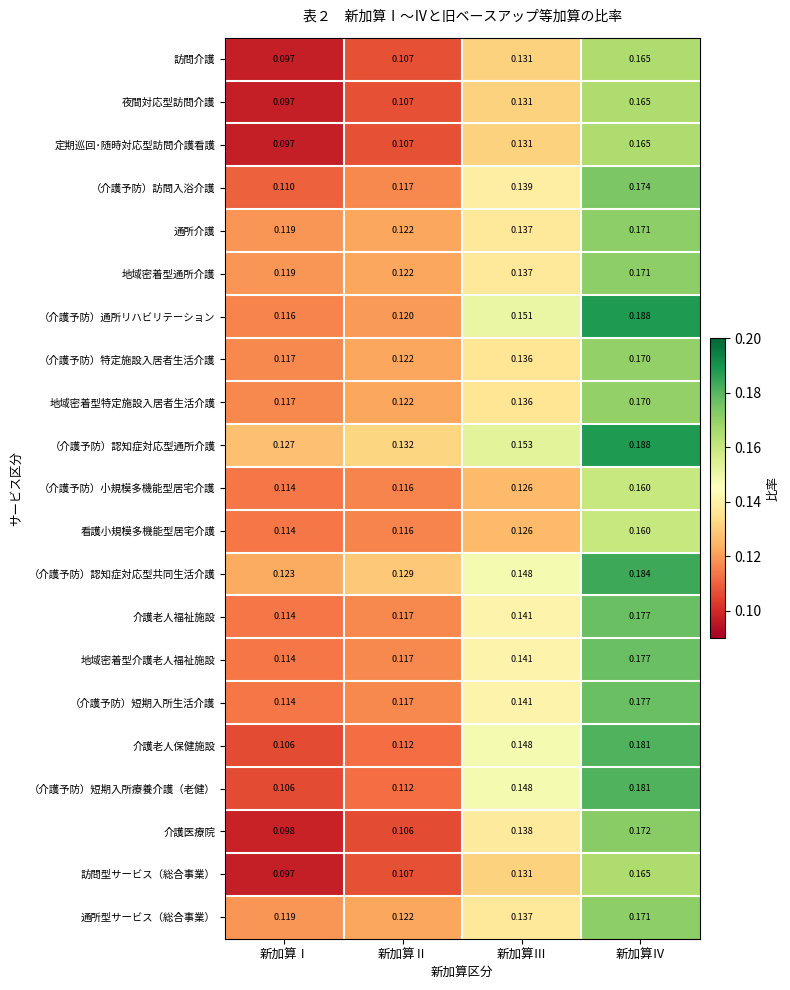

How many data points does each series have?

4